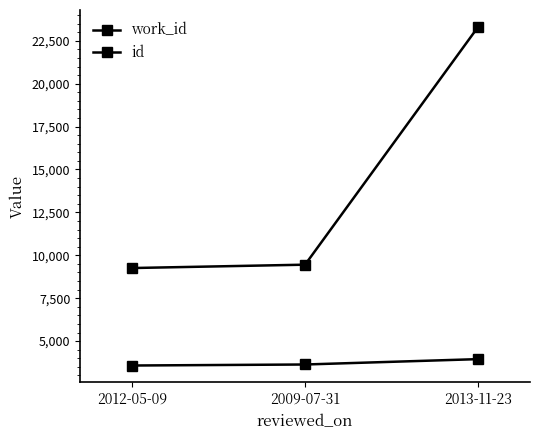

How many series are shown in this chart?

2